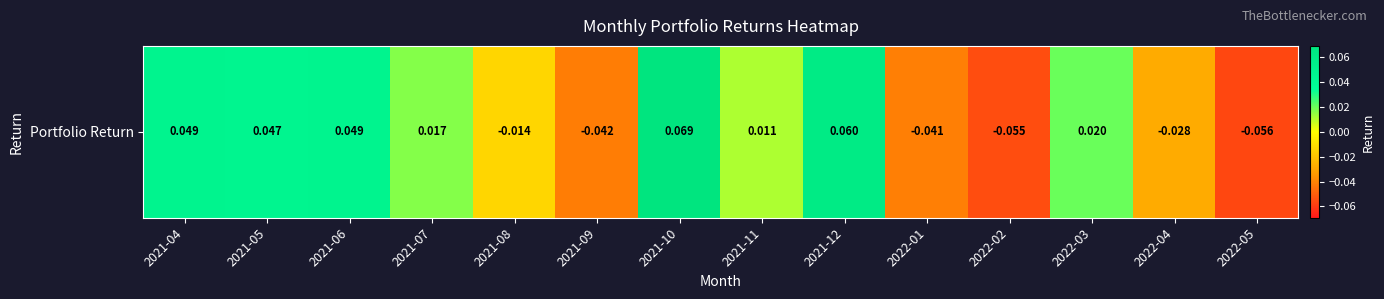

Rank the categories by value from lowest to highest.

2022-05, 2022-02, 2021-09, 2022-01, 2022-04, 2021-08, 2021-11, 2021-07, 2022-03, 2021-05, 2021-06, 2021-04, 2021-12, 2021-10